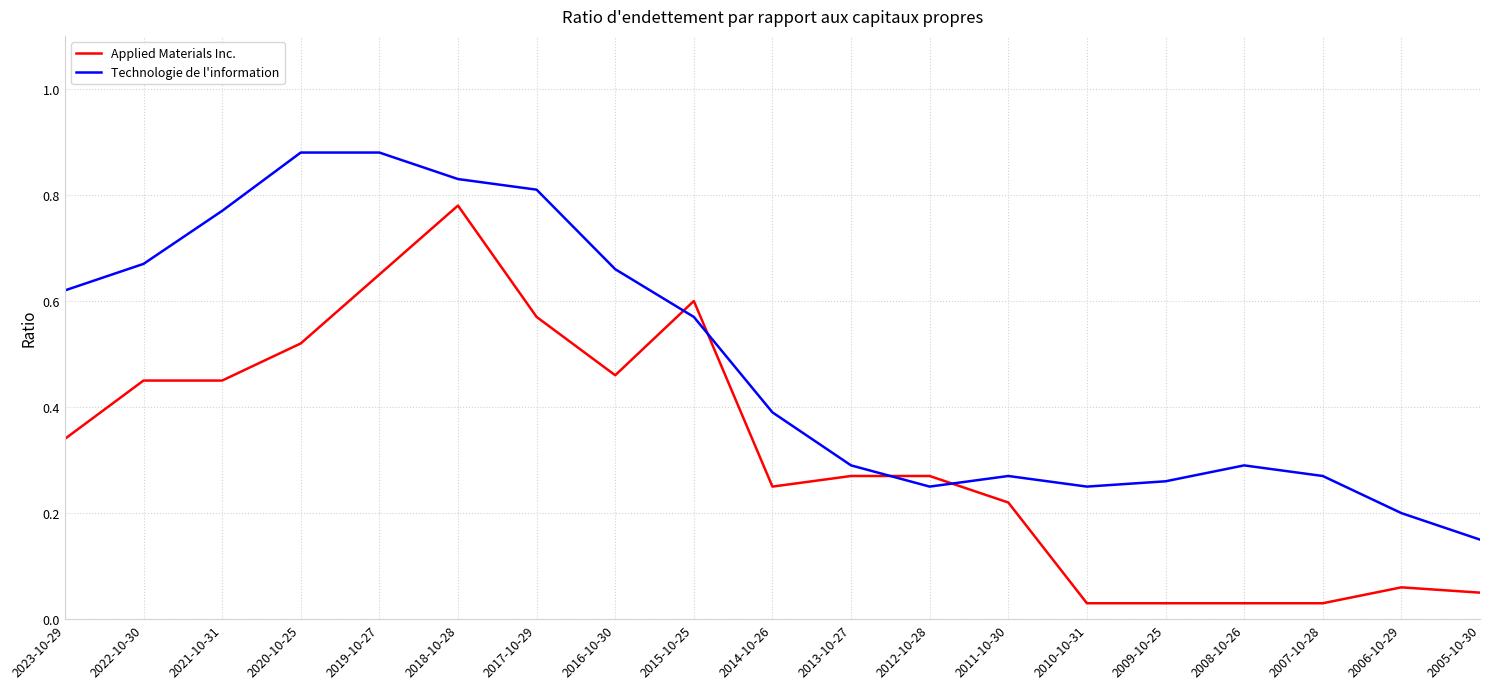

Which series has the largest range (max minus min)?

Applied Materials Inc.